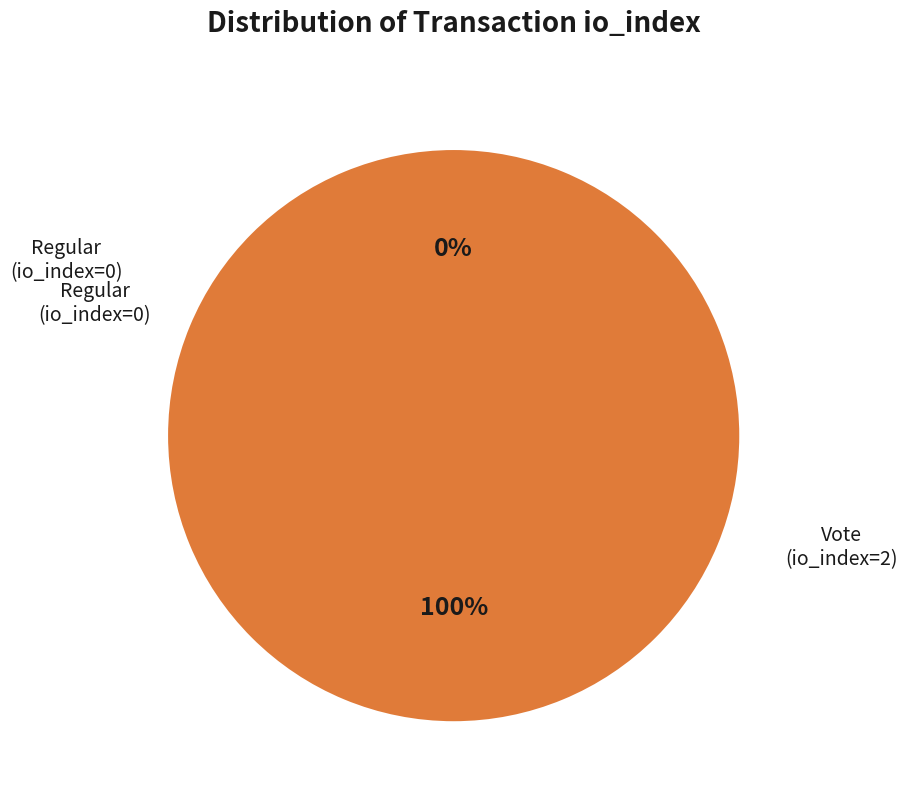

What is the largest slice in the pie chart?

Vote (index 2)